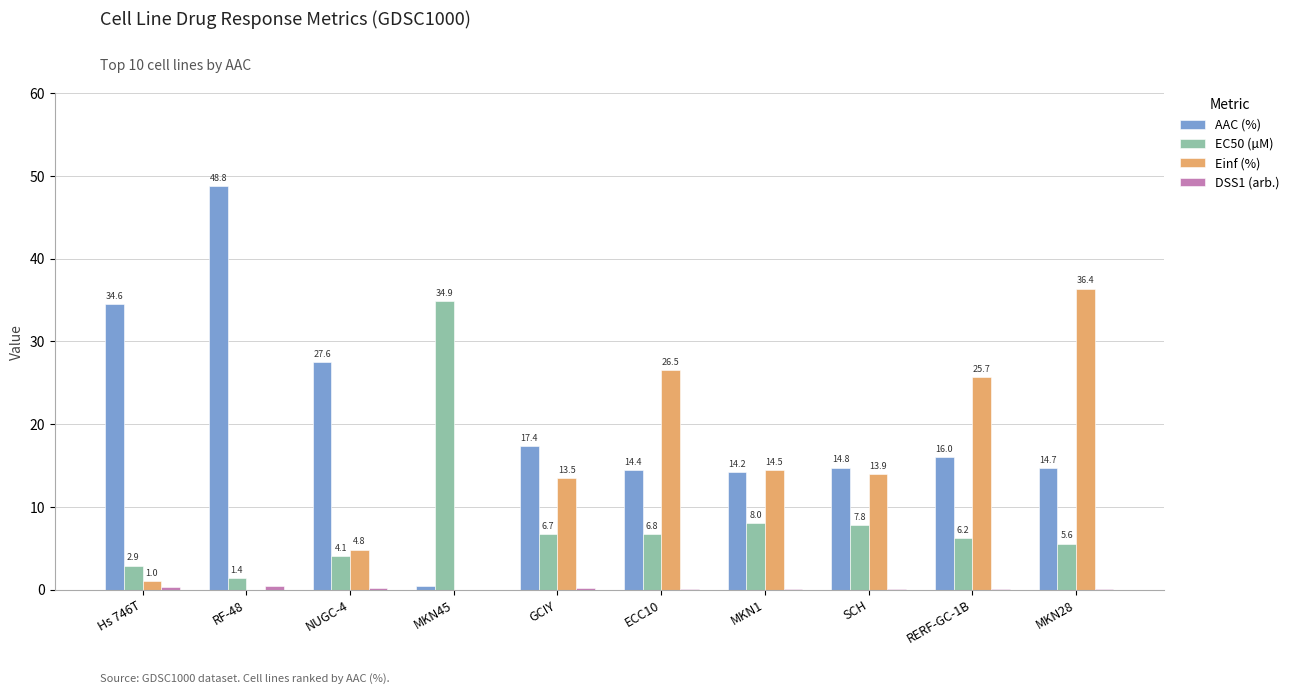

At which category is the sum across all series the highest?

MKN28